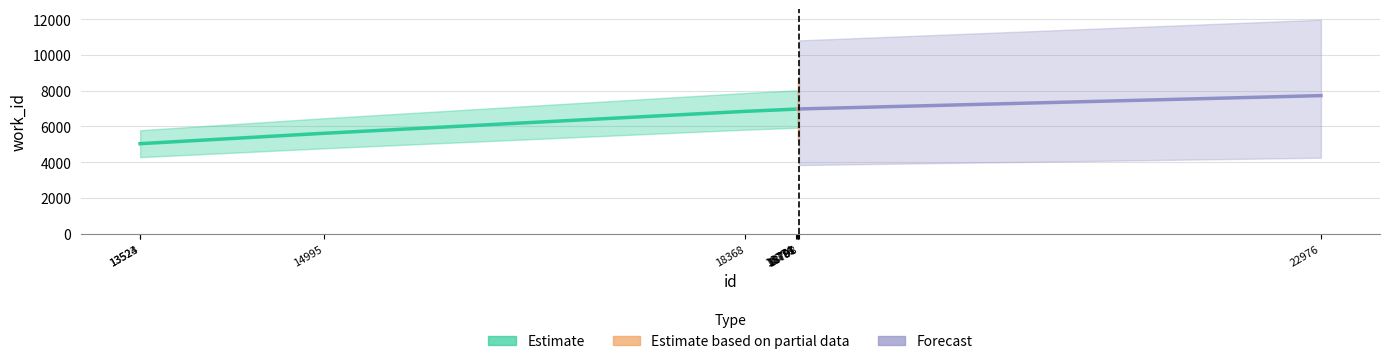

What is the value of the 4th bar from the left?

6839